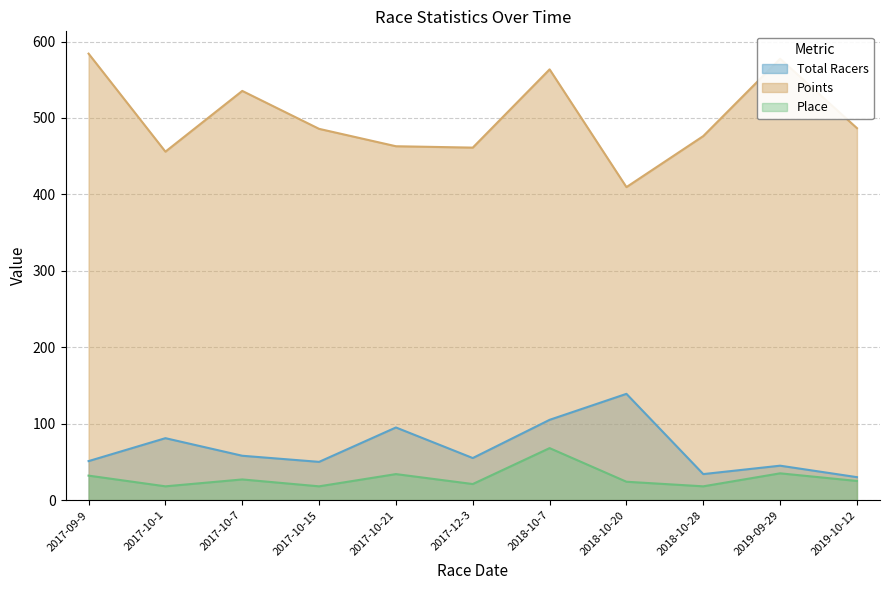

Which has a higher value, 2017-10-1 or 2018-10-20?

2018-10-20